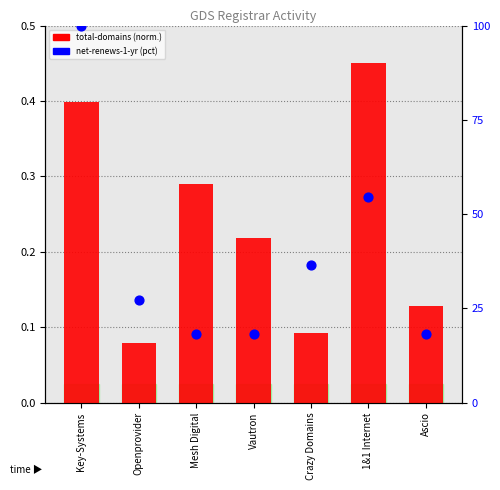

Which series reaches the minimum Y coordinate?

total-domains (normalized)